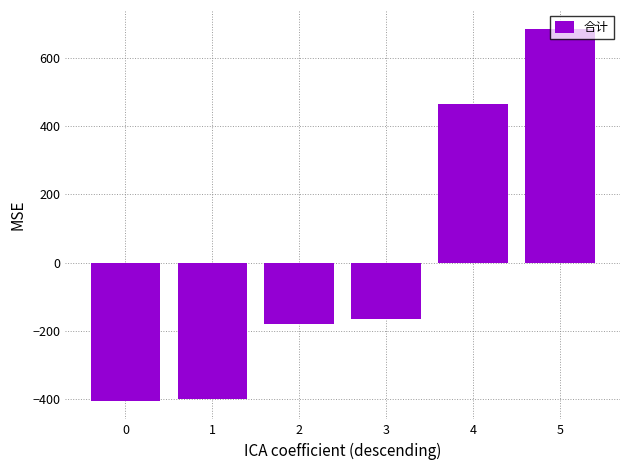

How many bars are there in total?

6